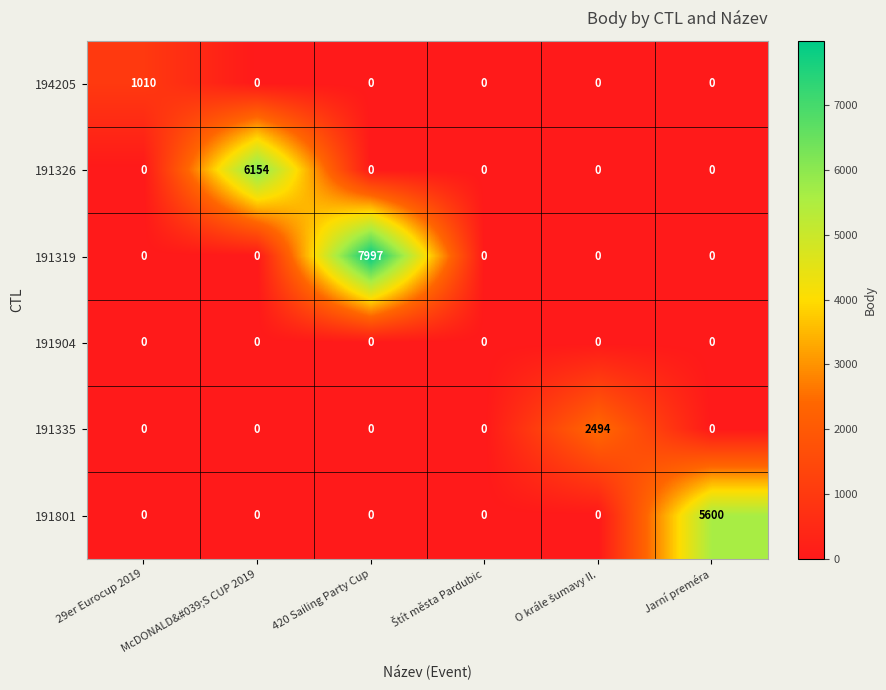

What is the difference between the highest and lowest values at 420 Sailing Party Cup?

7997